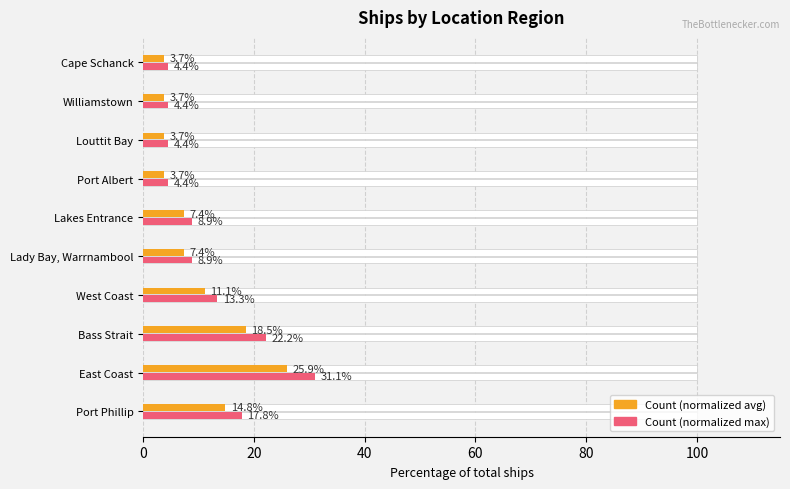

At how many categories does at least one series exceed 17?

3